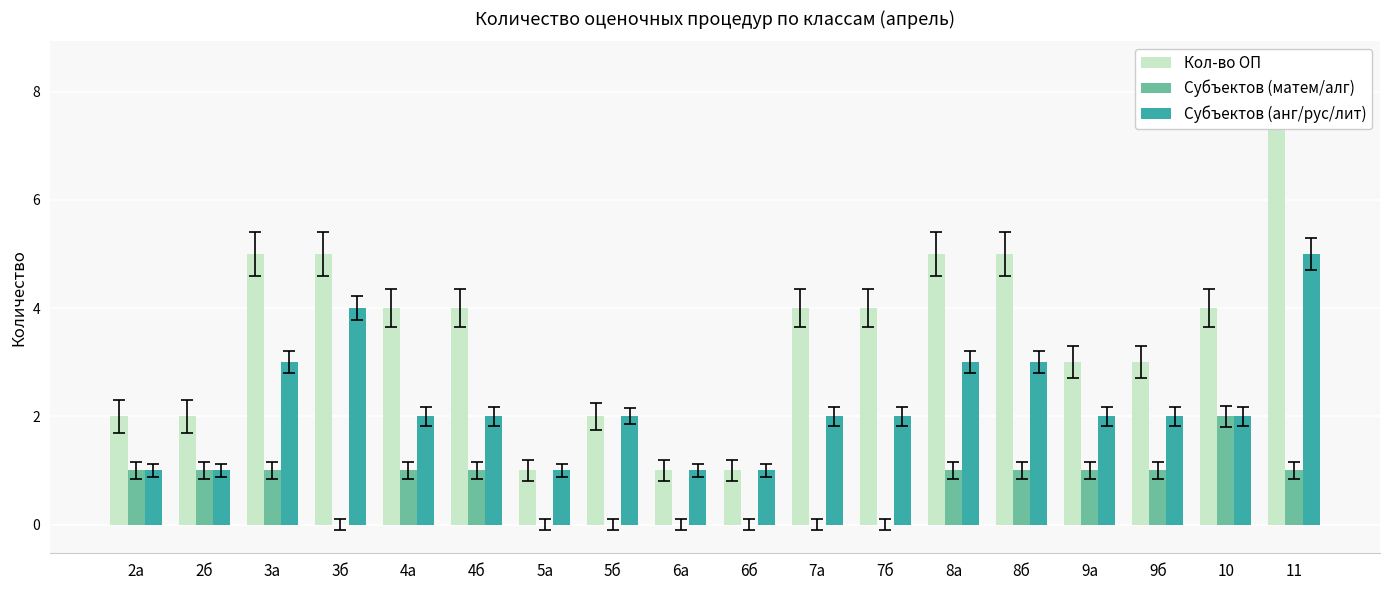

At which category is the sum across all series the highest?

11